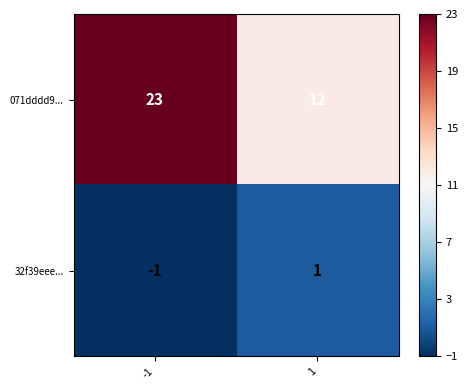

How many positive values does the 32f39eee... series have?

1